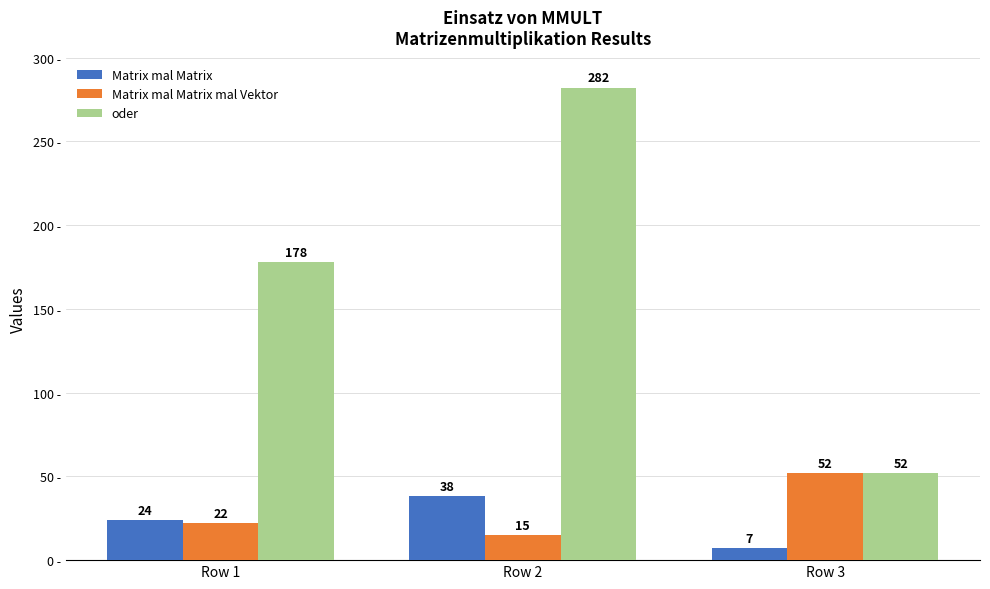

Where is Matrix mal Matrix nearest to the value 22?

Row 1